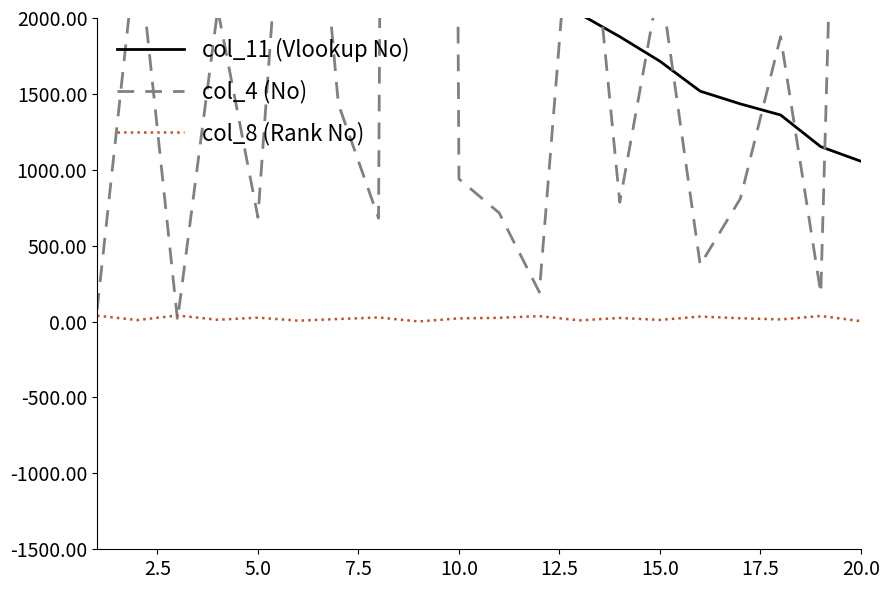

Which series has the largest range (max minus min)?

col_4 (No)